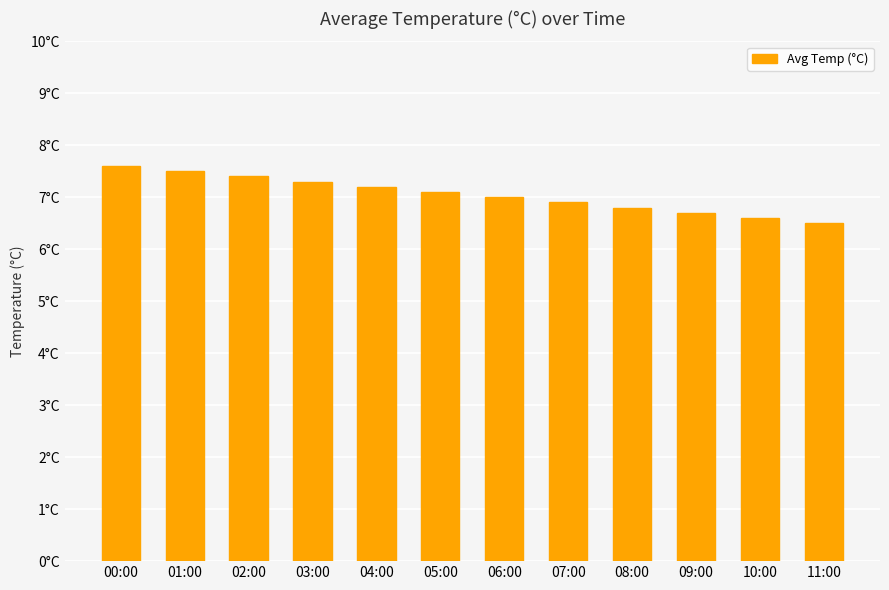

Which label corresponds to the smallest value in the chart?

11:00